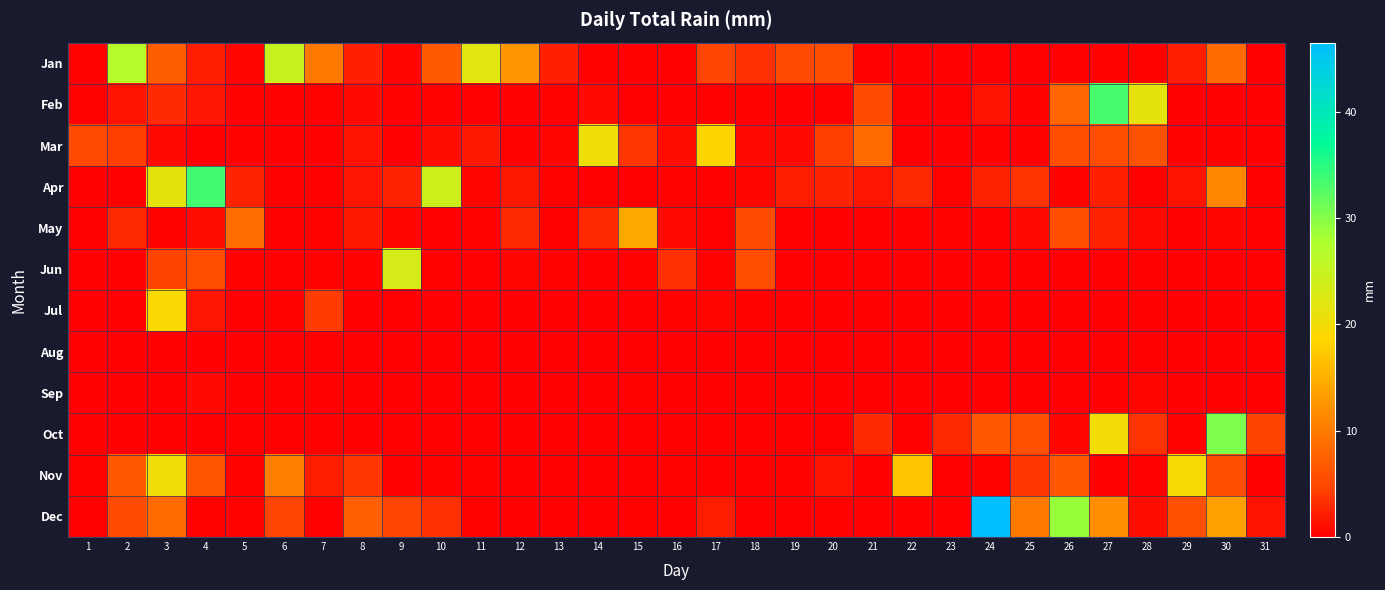

Which series has the largest total across all categories?

Dec